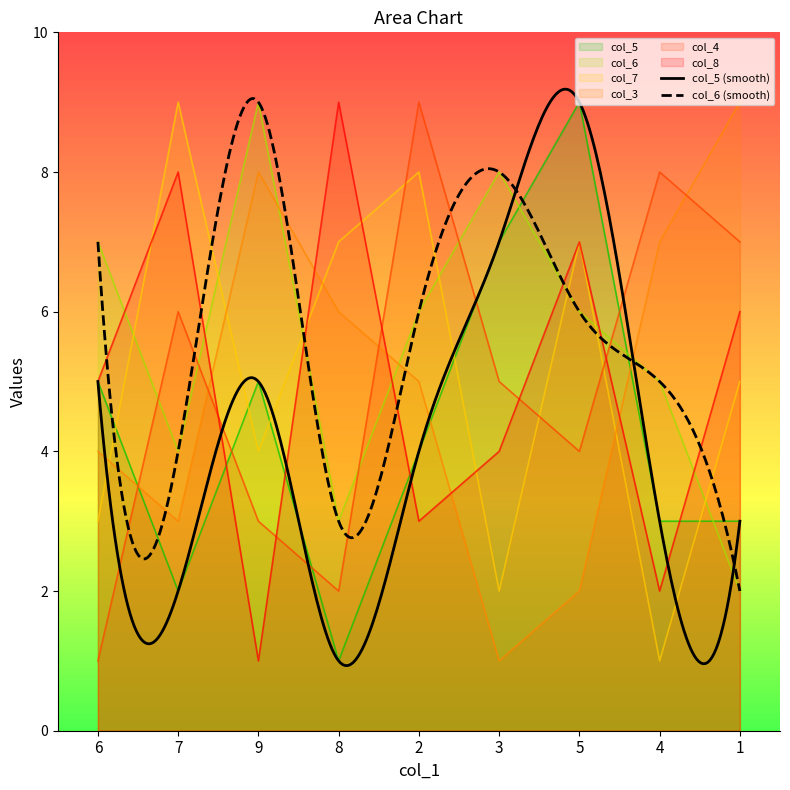

Reading left to right, list all the values displayed in this chart.

col_5: 6=5	7=2	9=5	8=1	2=4	3=7	5=9	4=3	1=3
col_6: 6=7	7=4	9=9	8=3	2=6	3=8	5=6	4=5	1=2
col_7: 6=3	7=9	9=4	8=7	2=8	3=2	5=7	4=1	1=5
col_3: 6=4	7=3	9=8	8=6	2=5	3=1	5=2	4=7	1=9
col_4: 6=1	7=6	9=3	8=2	2=9	3=5	5=4	4=8	1=7
col_8: 6=5	7=8	9=1	8=9	2=3	3=4	5=7	4=2	1=6